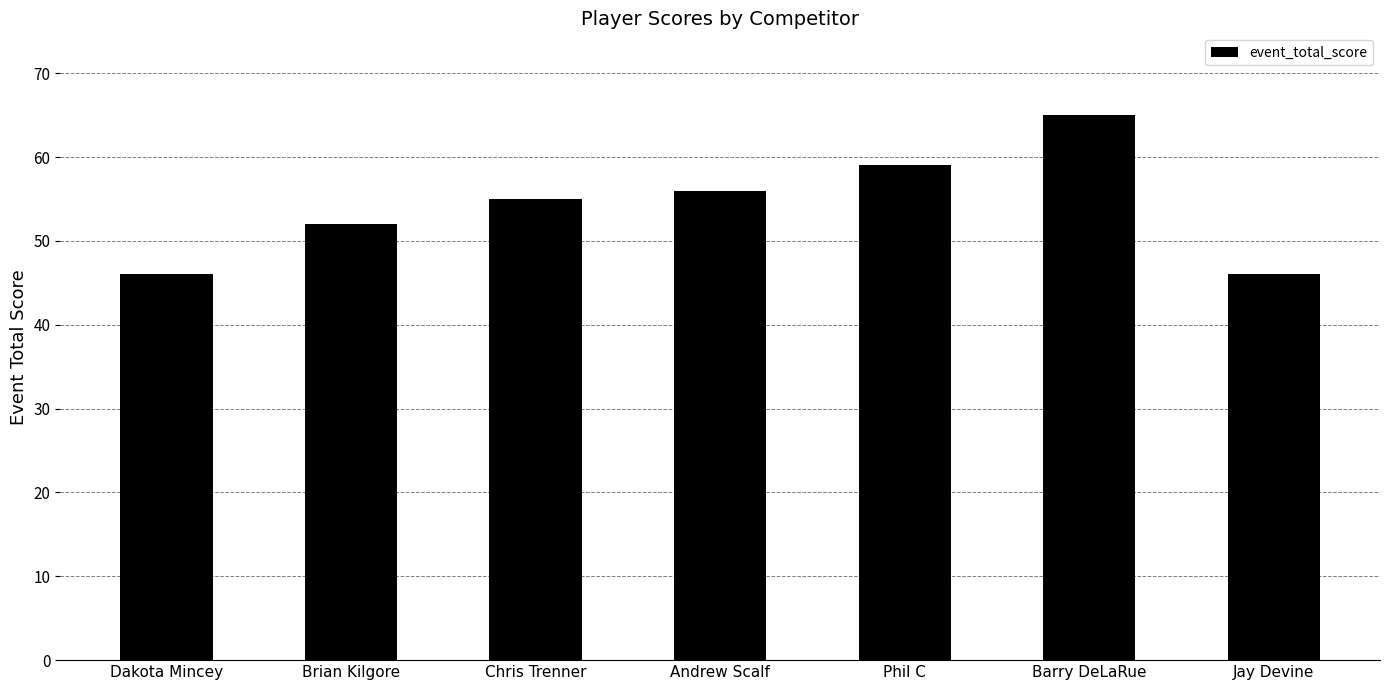

The value at Chris Trenner is 55. True or false?

True